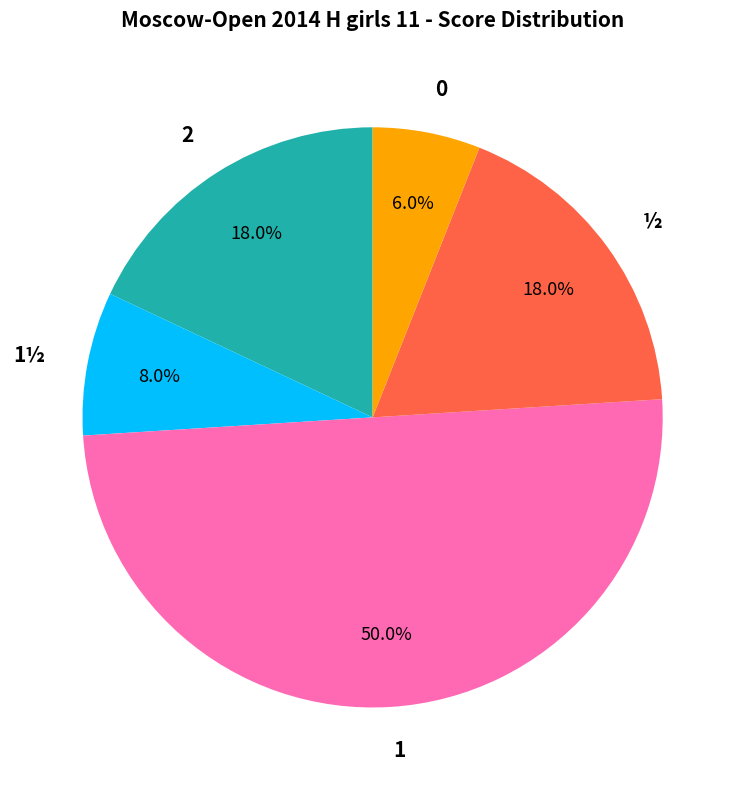

To the nearest percent, what percentage of the pie is 1½?

8%